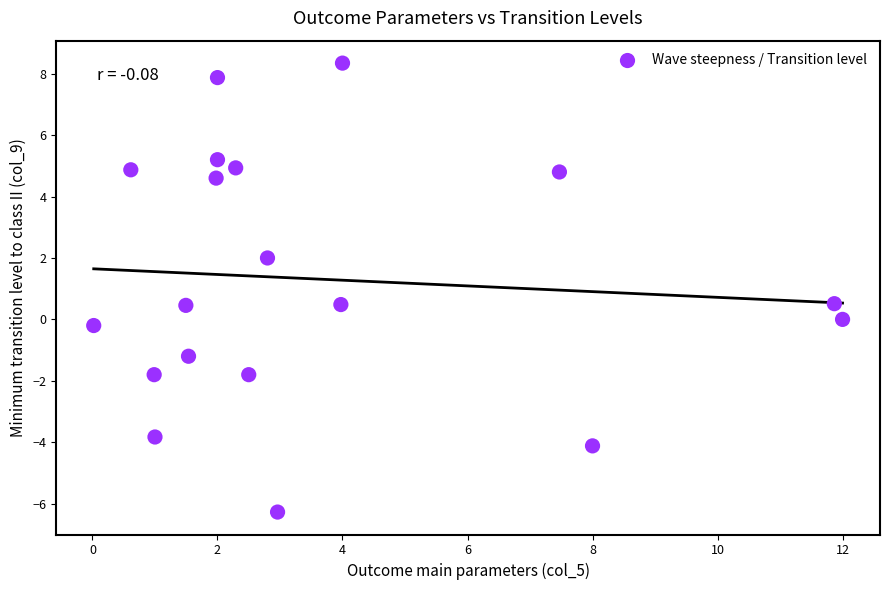

What is the range of X values (max minus min)?

12.0